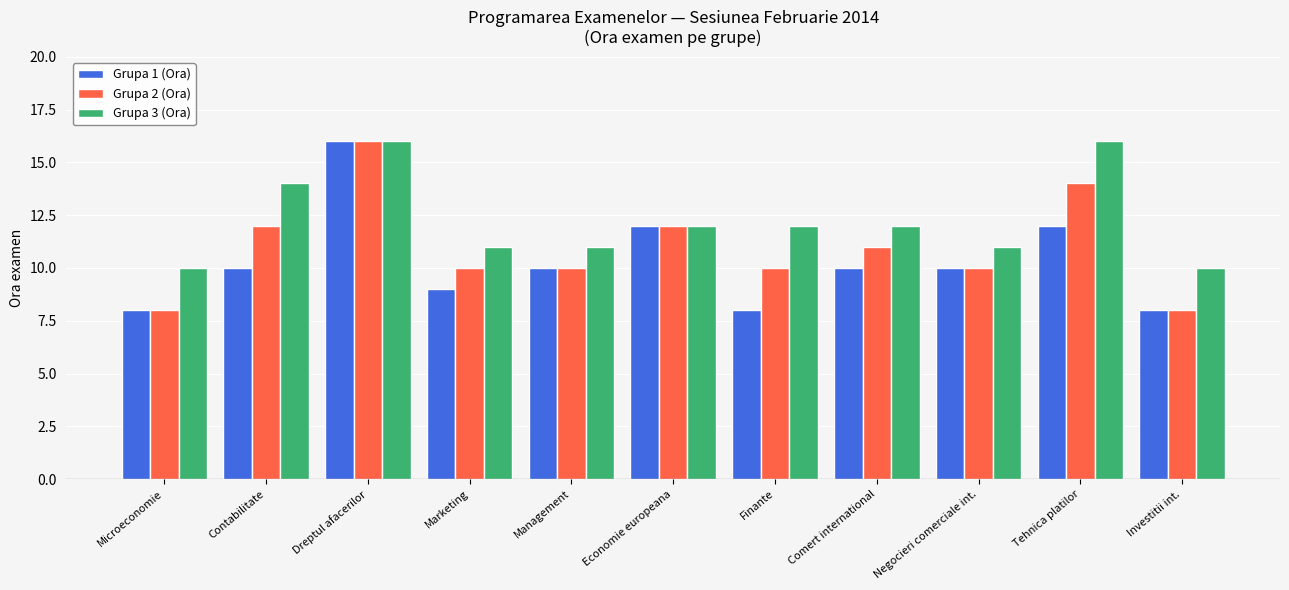

Which series has the largest total across all categories?

Grupa 3 (Ora)